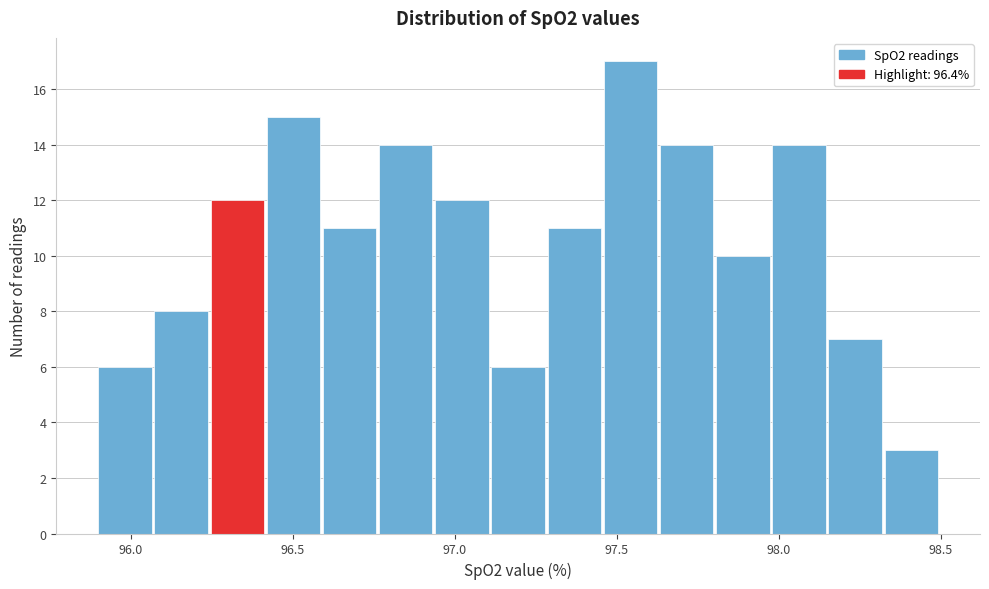

Around what value on the x-axis is the tallest bar? Give the approximate position of its centre, as read against the axis.

97.55